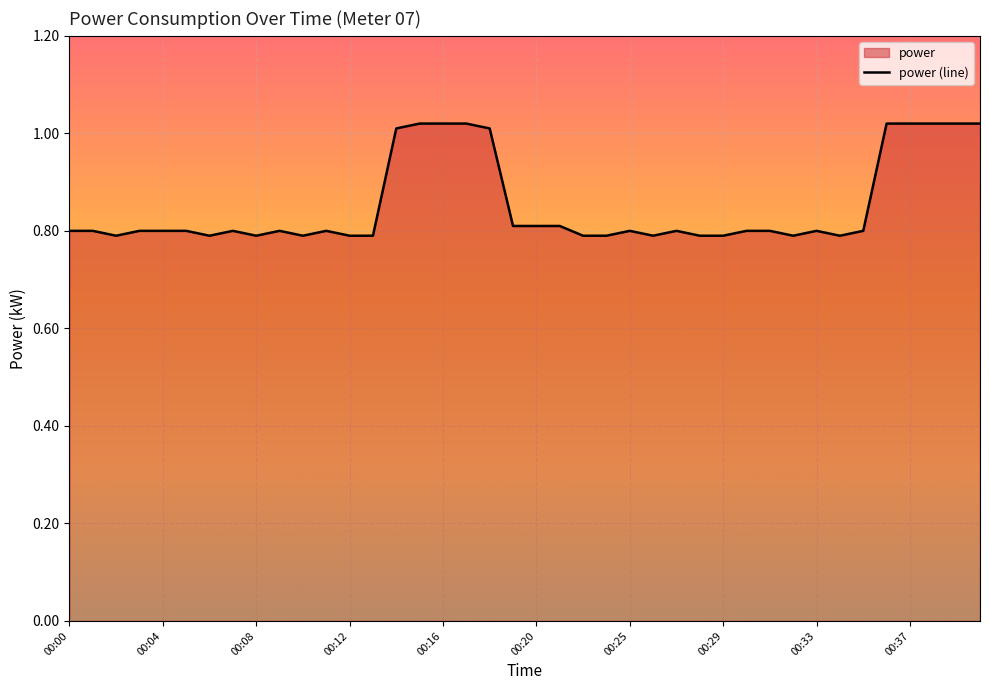

The chart shows a value of 0.8 at 00:10. True or false?

True